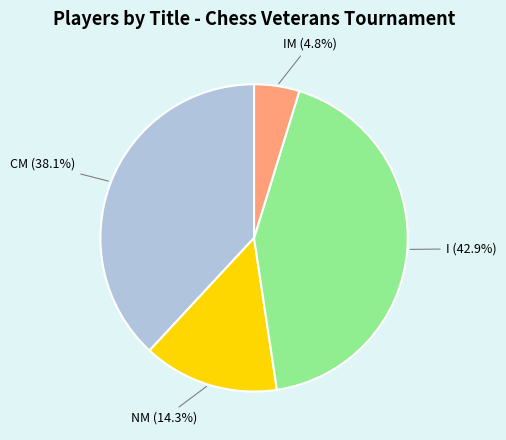

Which has a higher value, NM or CM?

CM